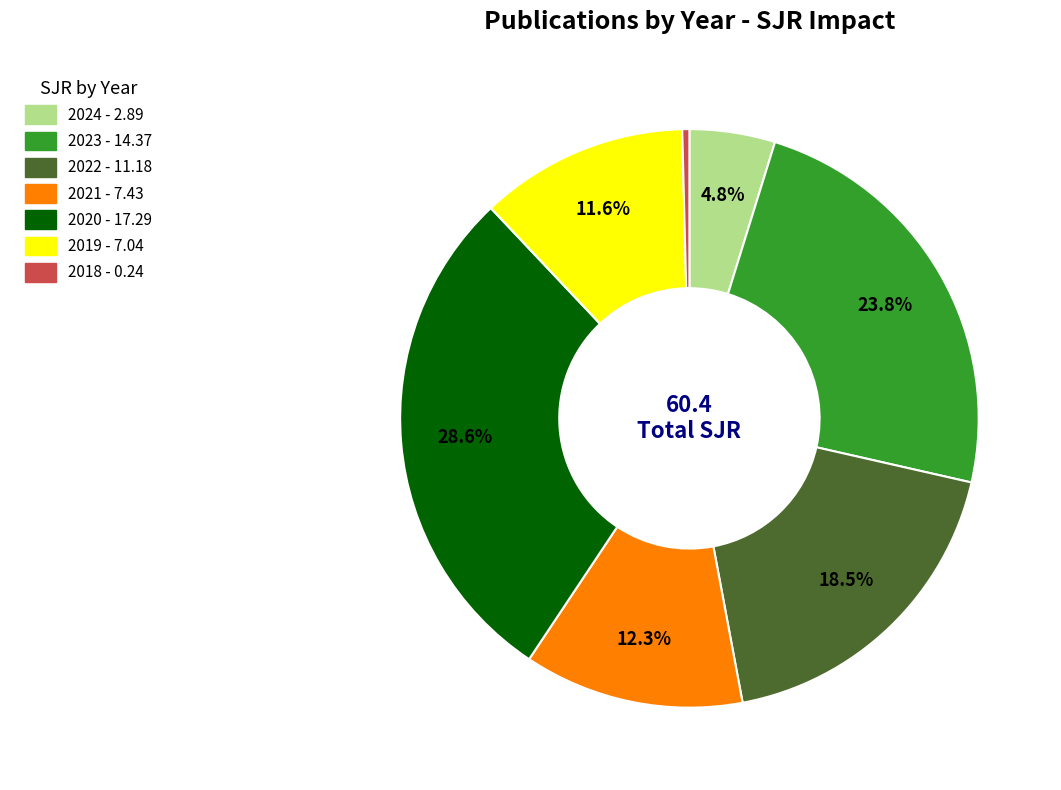

Which has a higher value, 2021 or 2019?

2021